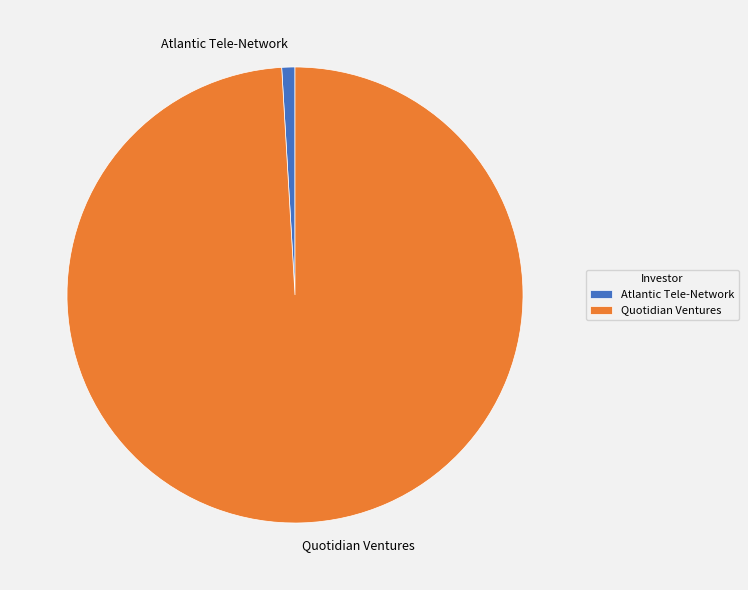

Which category has the smallest portion of the pie?

Atlantic Tele-Network